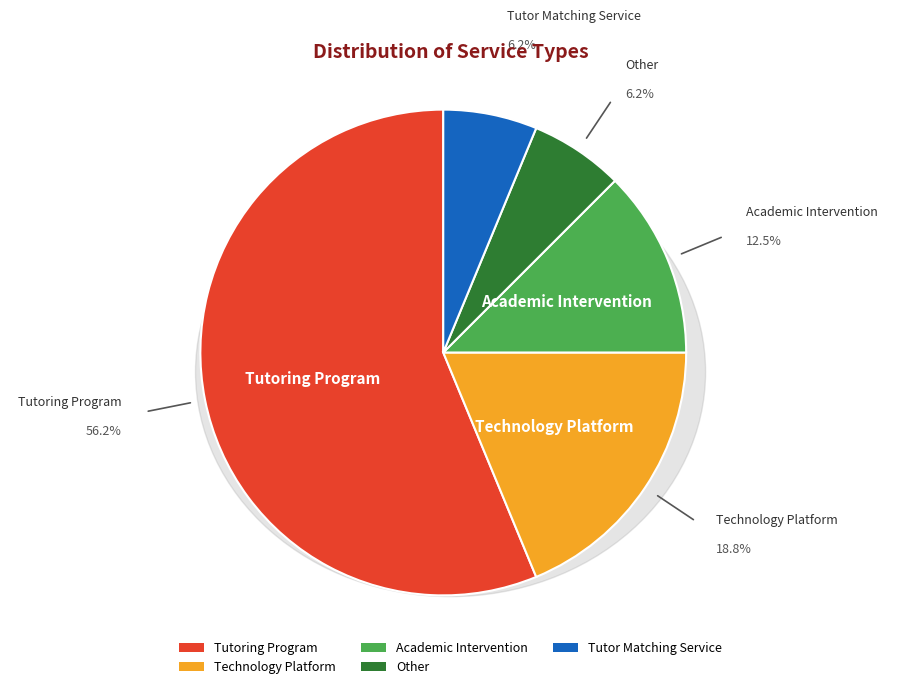

To the nearest percent, what is the difference between the Tutor Matching Service and Tutoring Program slice percentages?

50%